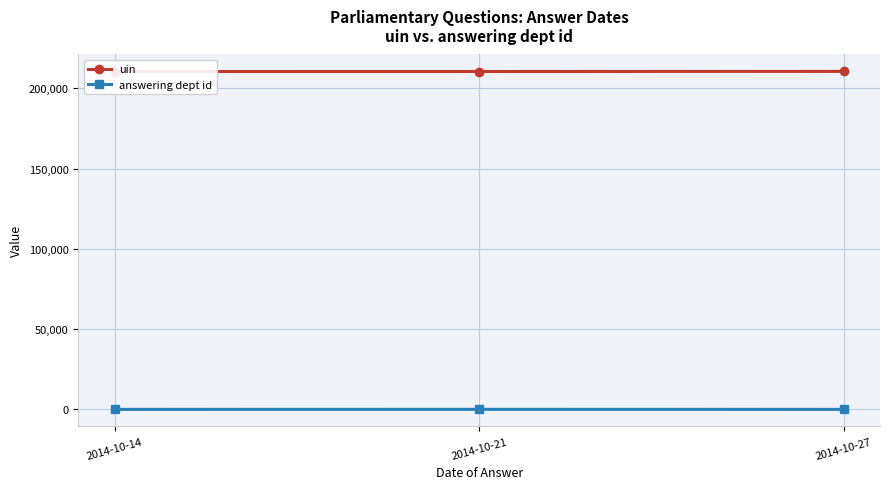

Reading left to right, what are all the values shown in this chart?

uin: 2014-10-14=210473	2014-10-21=210483	2014-10-27=210553
answering dept id: 2014-10-14=16	2014-10-21=44	2014-10-27=13